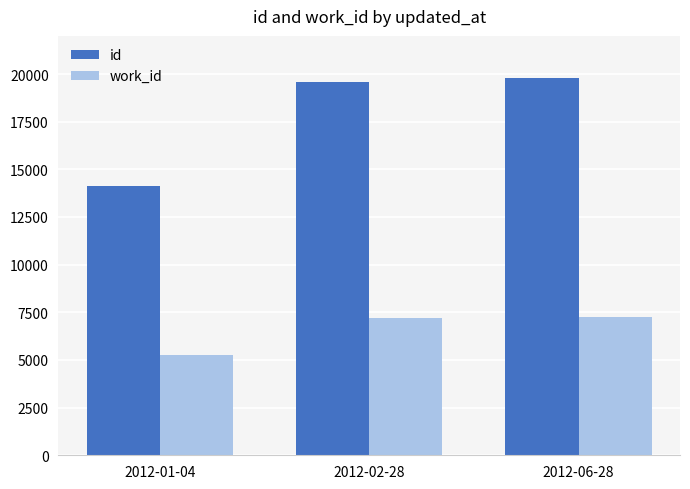

What is the label of the 1st bar from the right?

2012-06-28